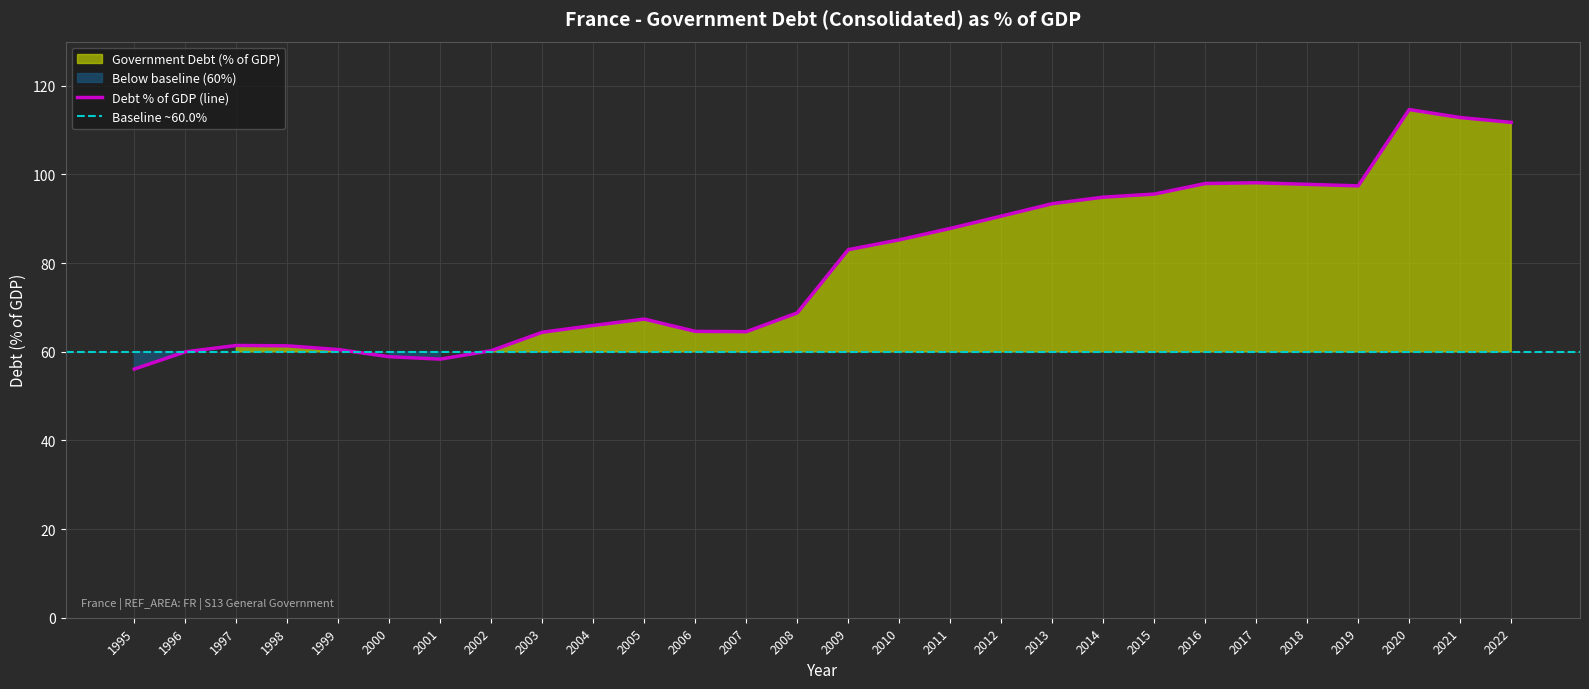

Is it true that the value at 1999 is 24.3?

False